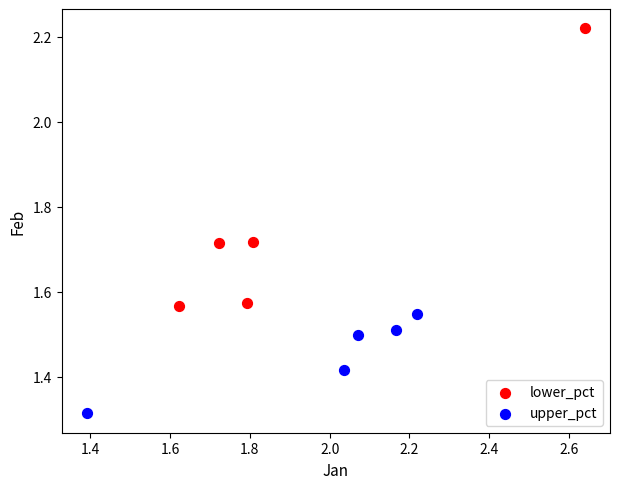

Which series contains the highest Y value?

lower_pct